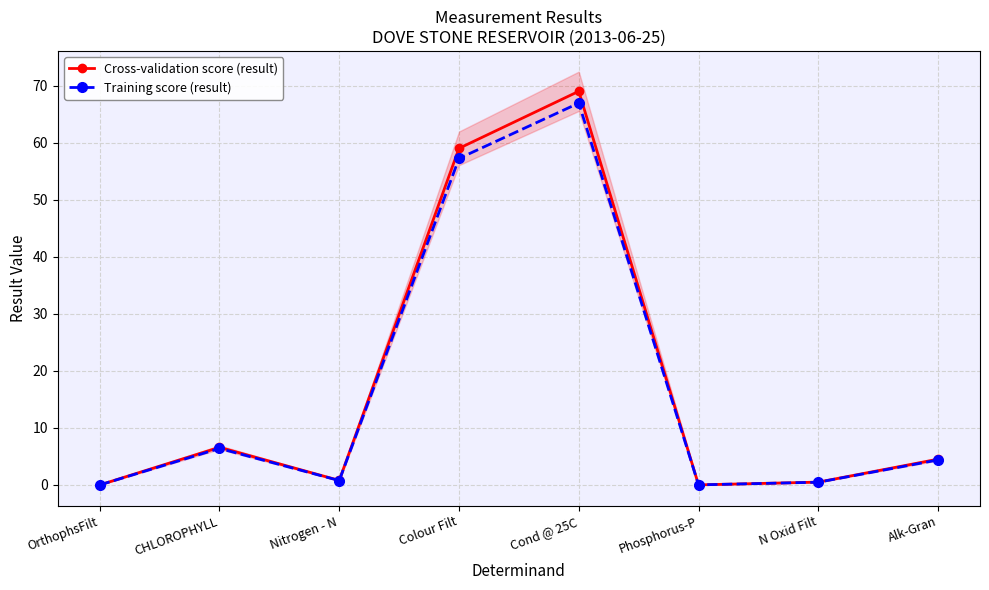

Rank the series by their average value, from lowest to highest.

Training score (result), Cross-validation score (result)